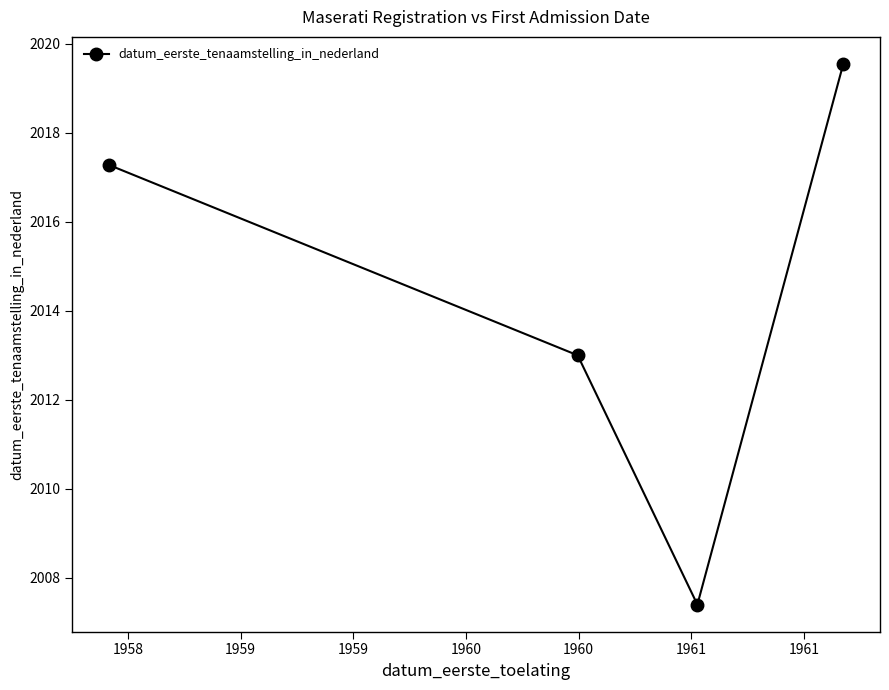

How many distinct data groups are displayed?

1